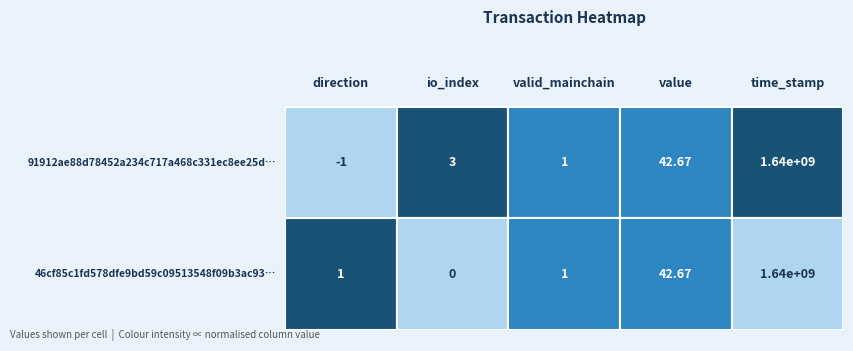

Count the number of data series in this chart.

2